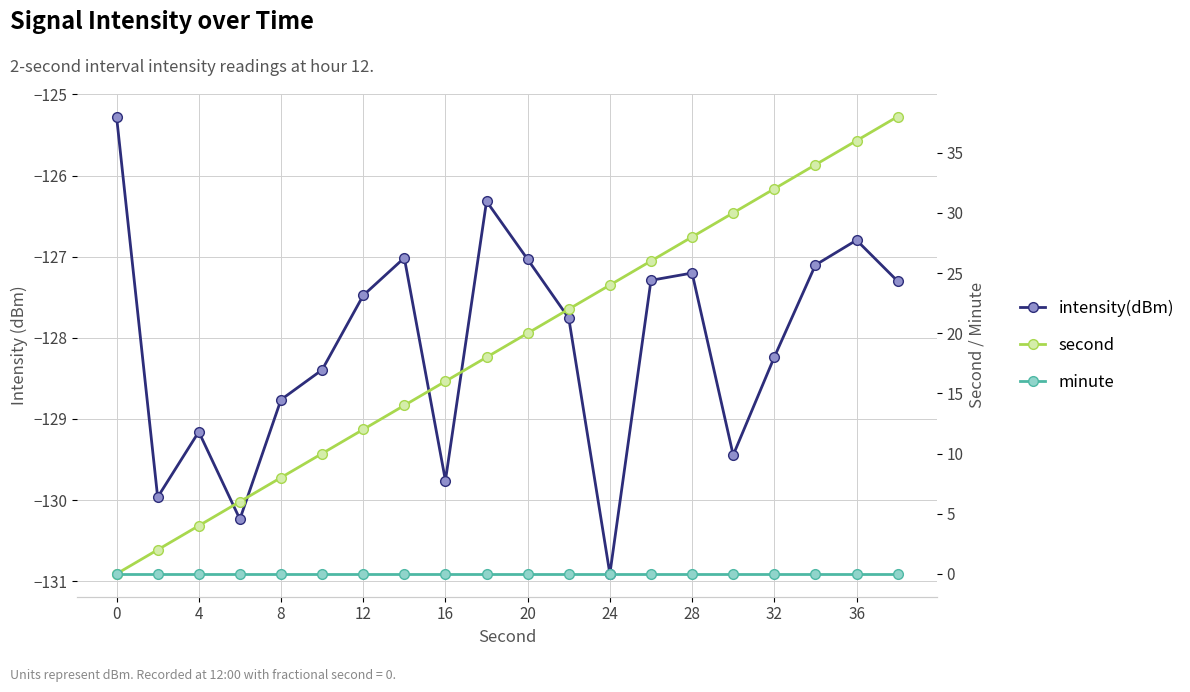

How many lines are shown in the chart?

3